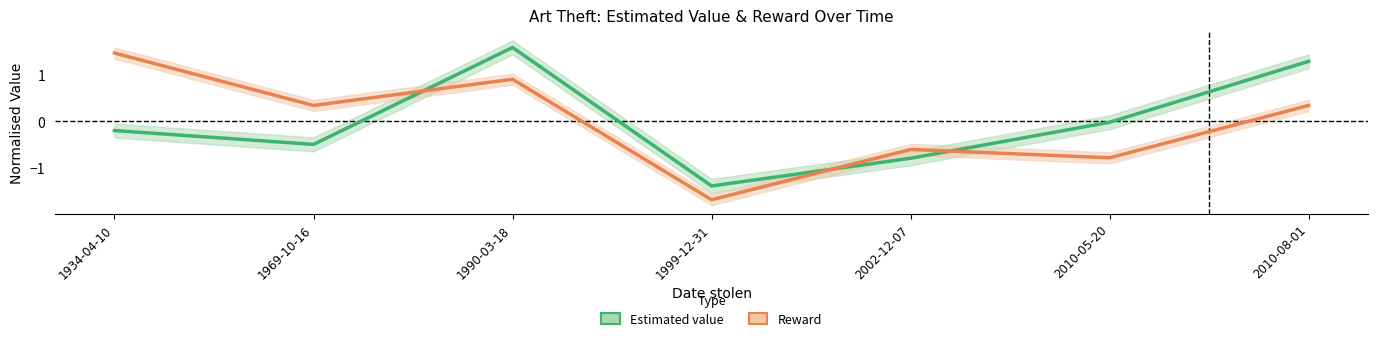

Reading left to right, list all the values displayed in this chart.

Estimated value: 1934-04-10=-0.2	1969-10-16=-0.5	1990-03-18=1.6	1999-12-31=-1.4	2002-12-07=-0.8	2010-05-20=-0.0	2010-08-01=1.3
Reward: 1934-04-10=1.5	1969-10-16=0.3	1990-03-18=0.9	1999-12-31=-1.7	2002-12-07=-0.6	2010-05-20=-0.8	2010-08-01=0.3